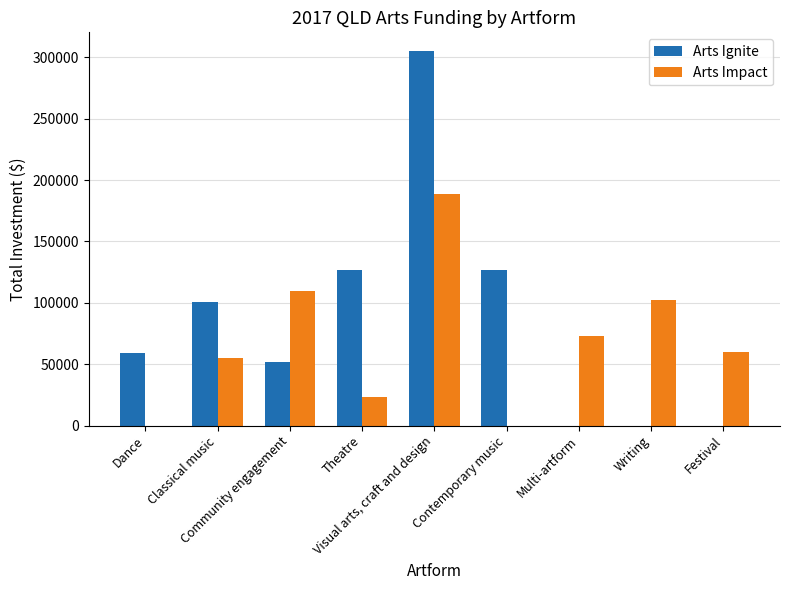

Which series has the largest range (max minus min)?

Arts Ignite